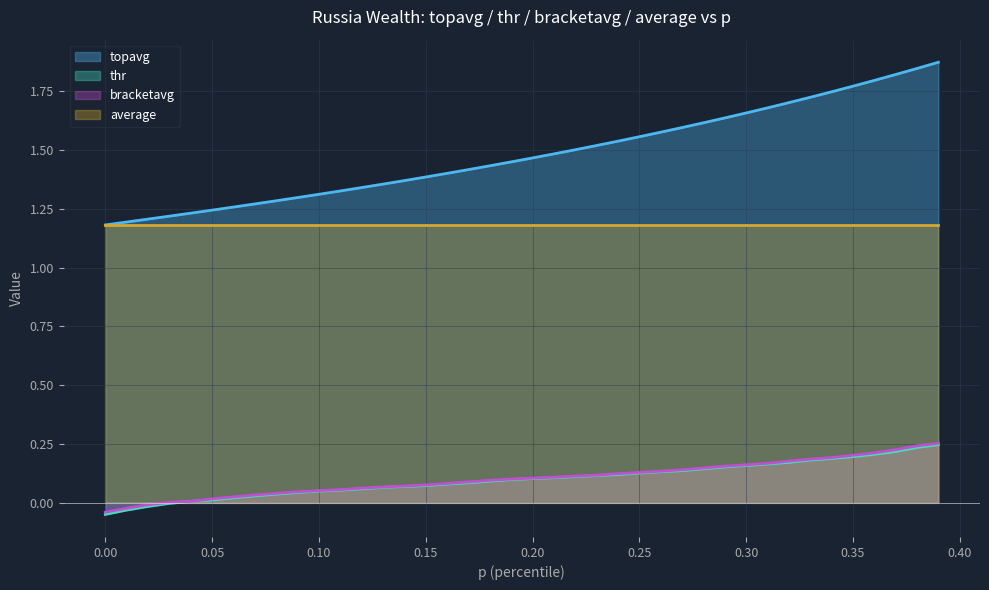

At which category is the sum across all series the highest?

0.39